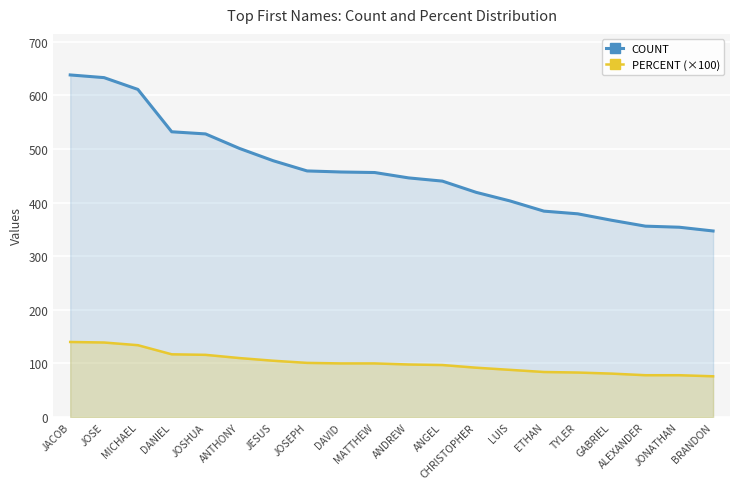

How many data points in PERCENT (×100) are less than 100?

10